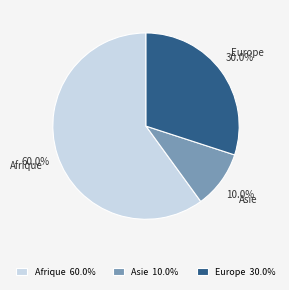

Which has a higher value, Asie or Europe?

Europe